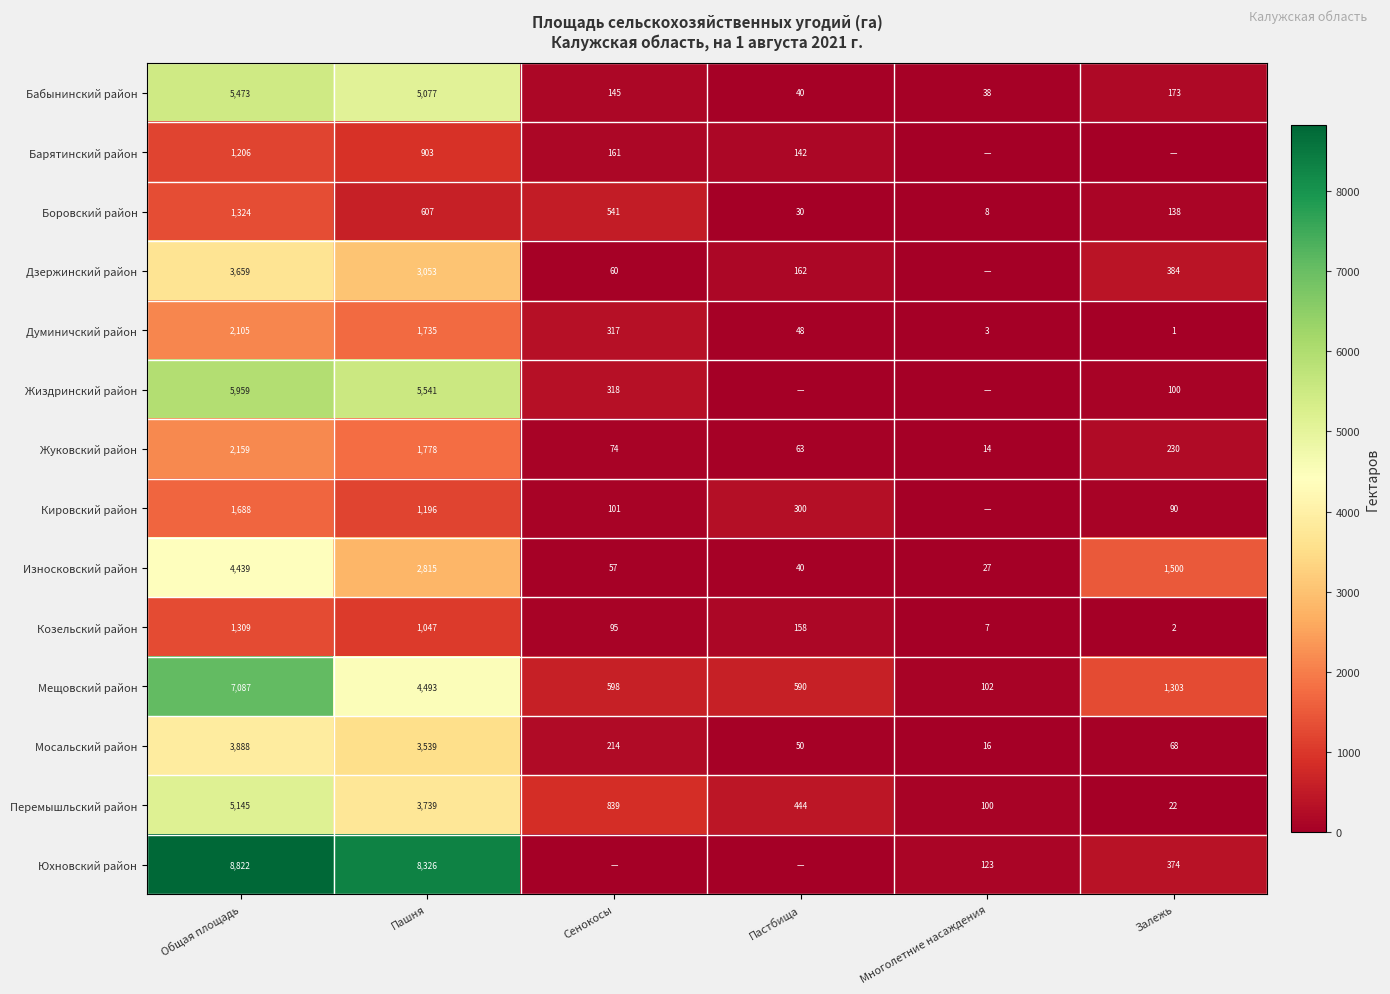

Where is Думиничский район nearest to the value 1053?

Пашня